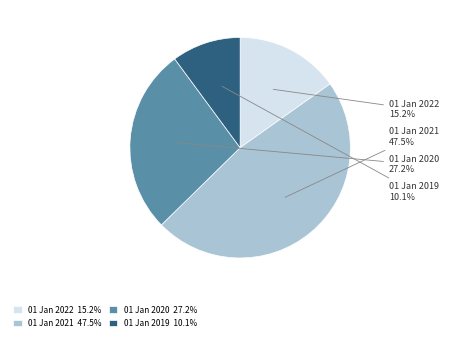

Is there any slice that represents more than half of the pie?

No